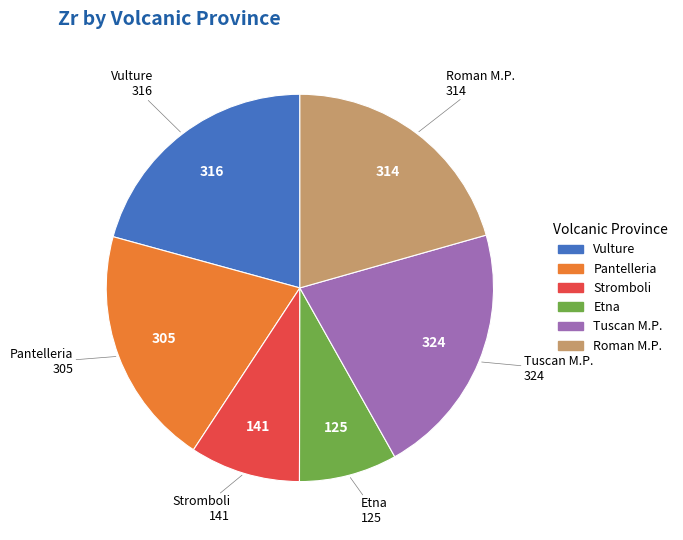

Does Tuscan M.P. represent more than half of the total?

No